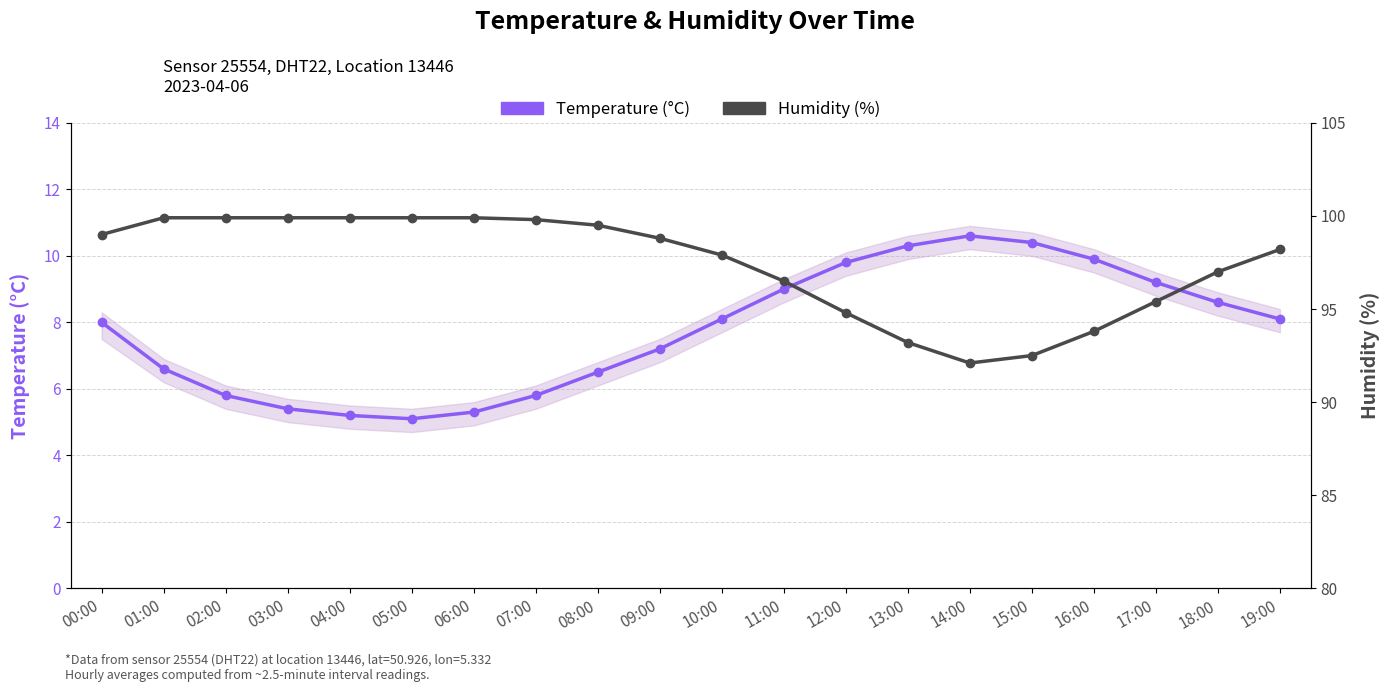

True or false: Temperature (°C) and Humidity (%) cross at least once.

False